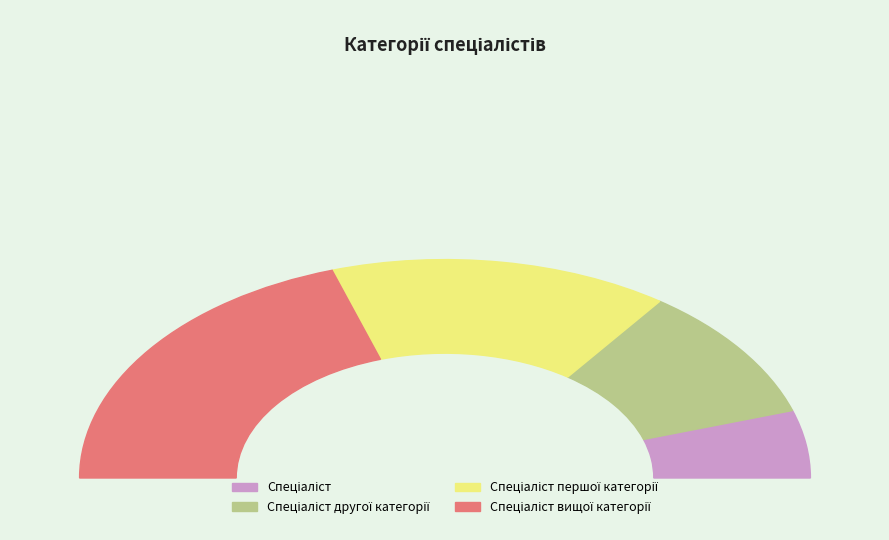

True or false: Спеціаліст вищої категорії accounts for 40% of the total.

True